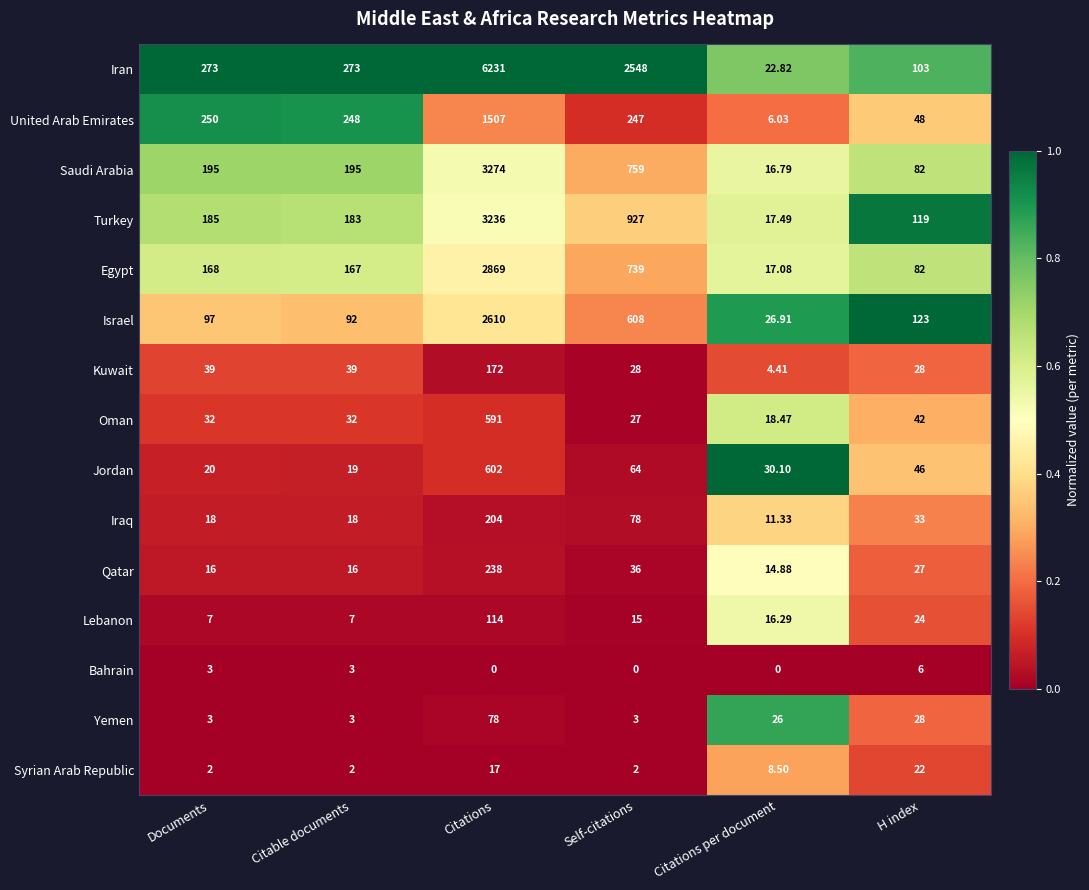

Between Citations per document and H index, which series saw the biggest shift?

Turkey